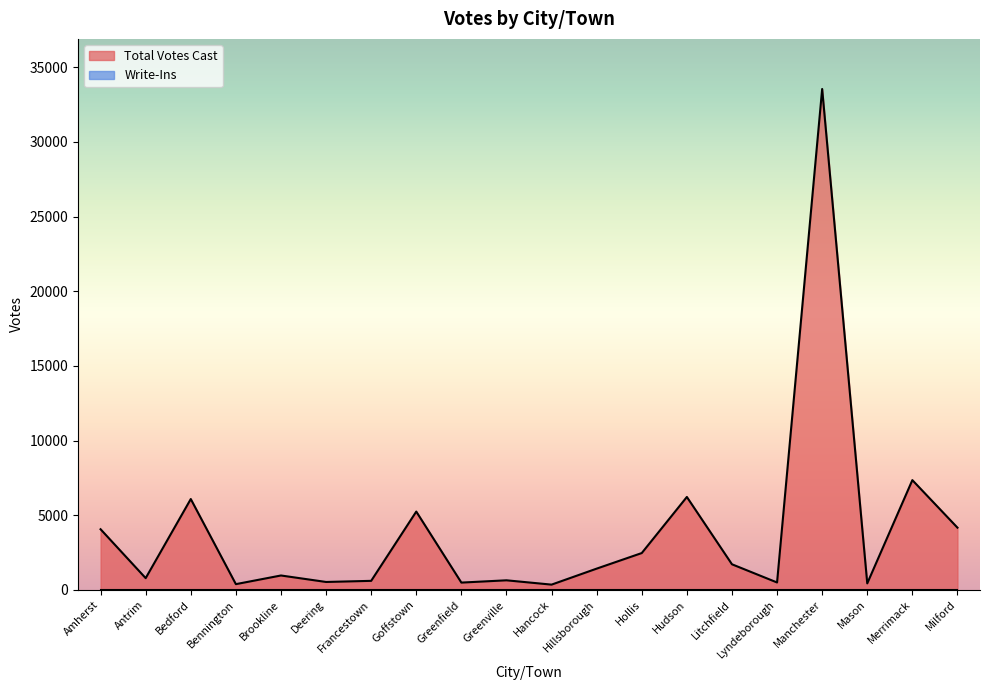

What is the value of the 5th point from the left?

966